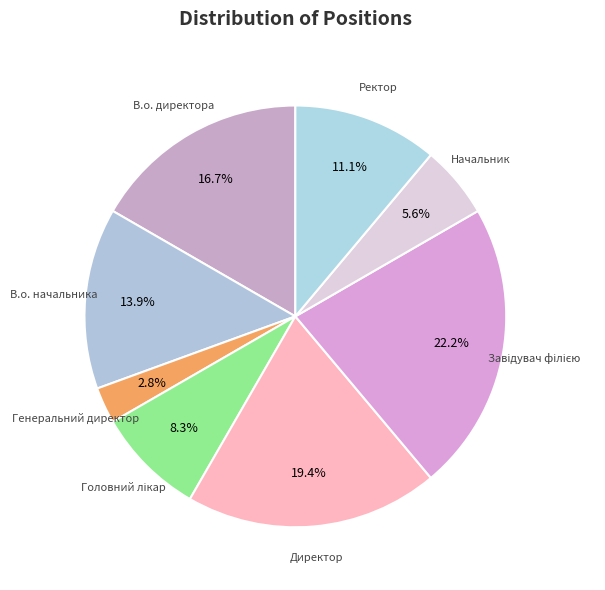

Count the number of slices in the pie.

8